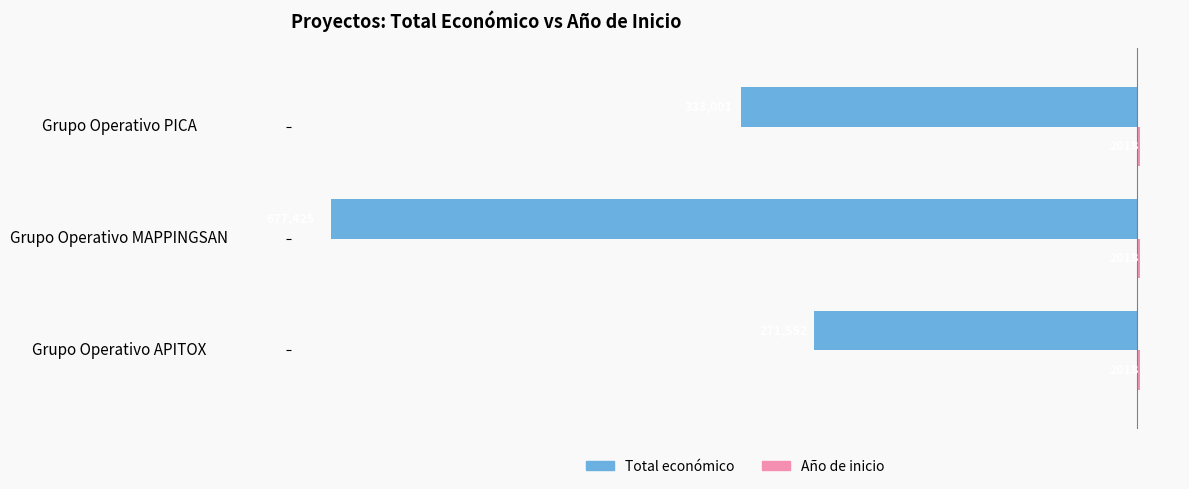

What is the total value across all series at Grupo Operativo MAPPINGSAN?

-675407